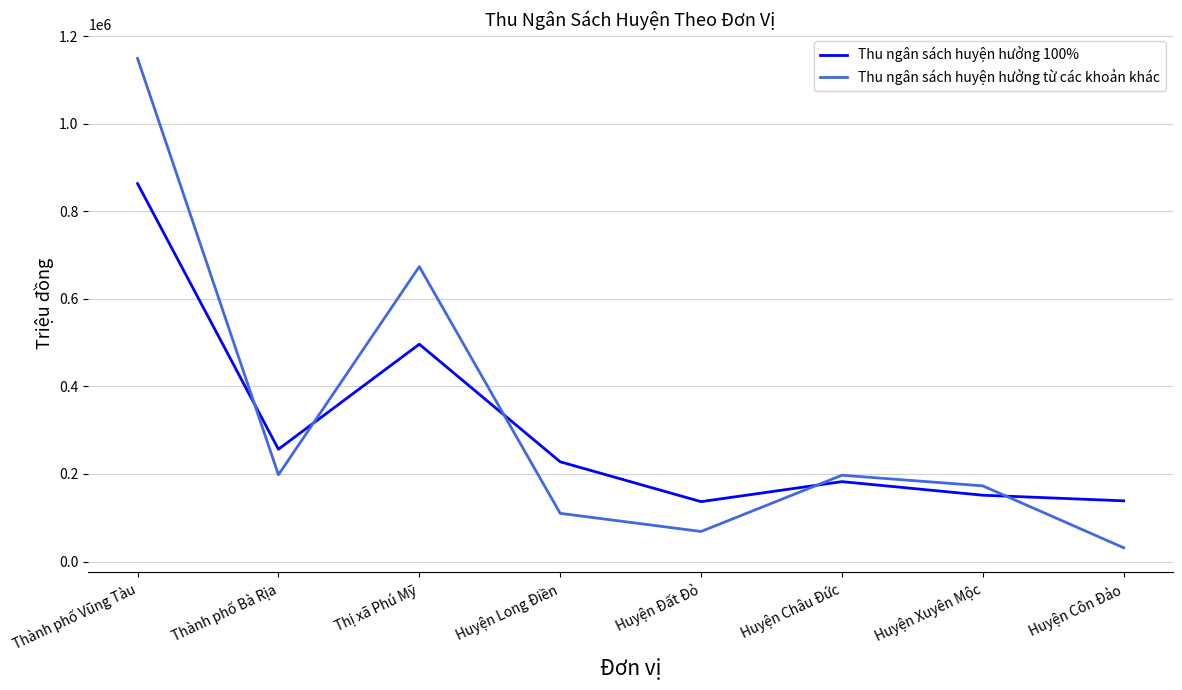

Which series has the widest spread of values?

Thu ngân sách huyện hưởng từ các khoản khác